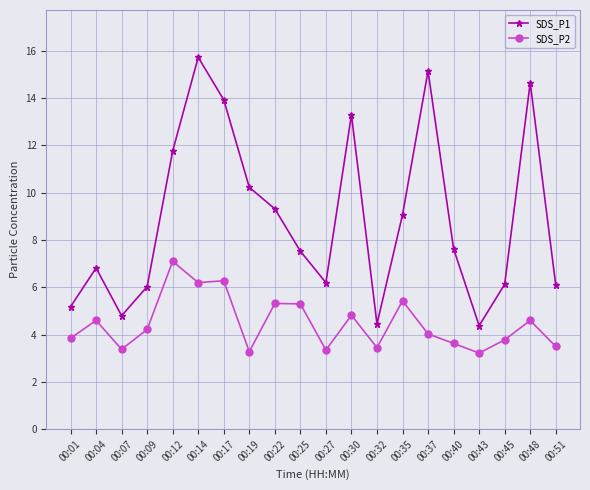

True or false: SDS_P2 and SDS_P1 cross at least once.

False